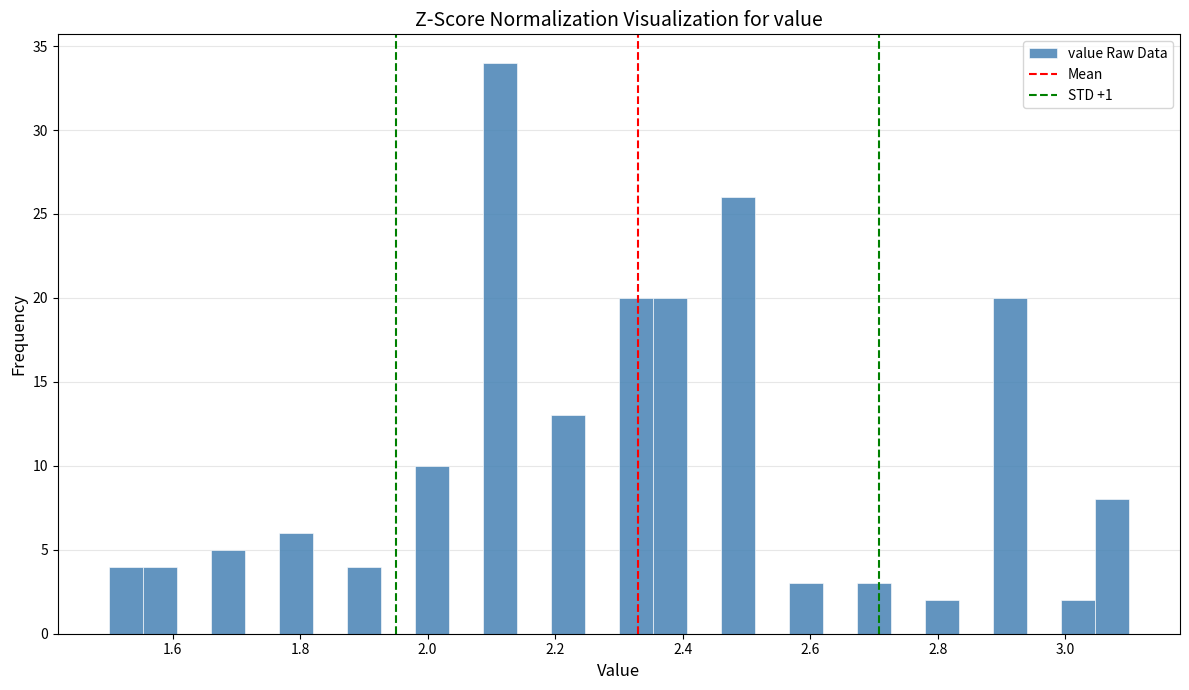

Around what value on the x-axis is the tallest bar? Give the approximate position of its centre, as read against the axis.

2.12